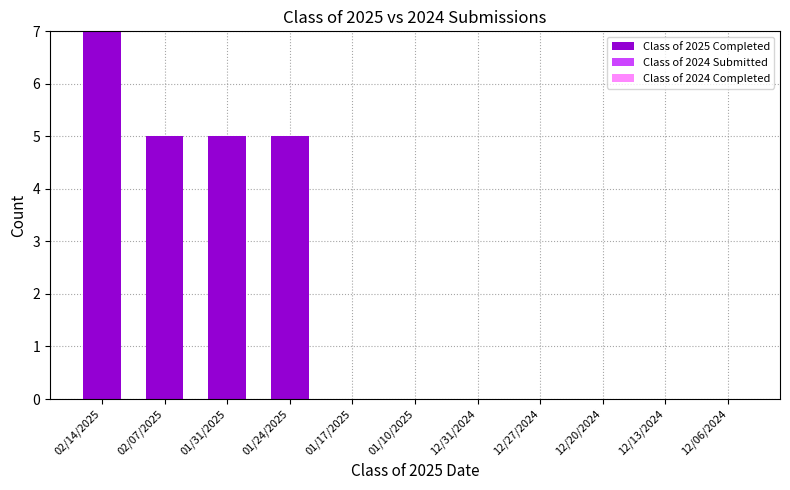

True or false: the data shows 2 at 02/07/2025.

False